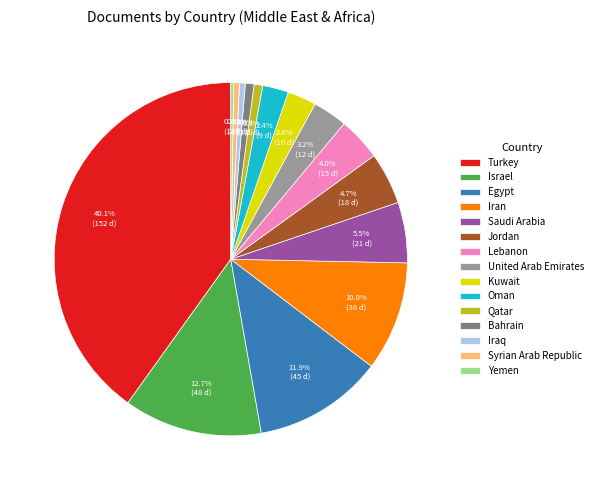

To the nearest percent, what is the difference between the largest and smallest slice percentages?

40%